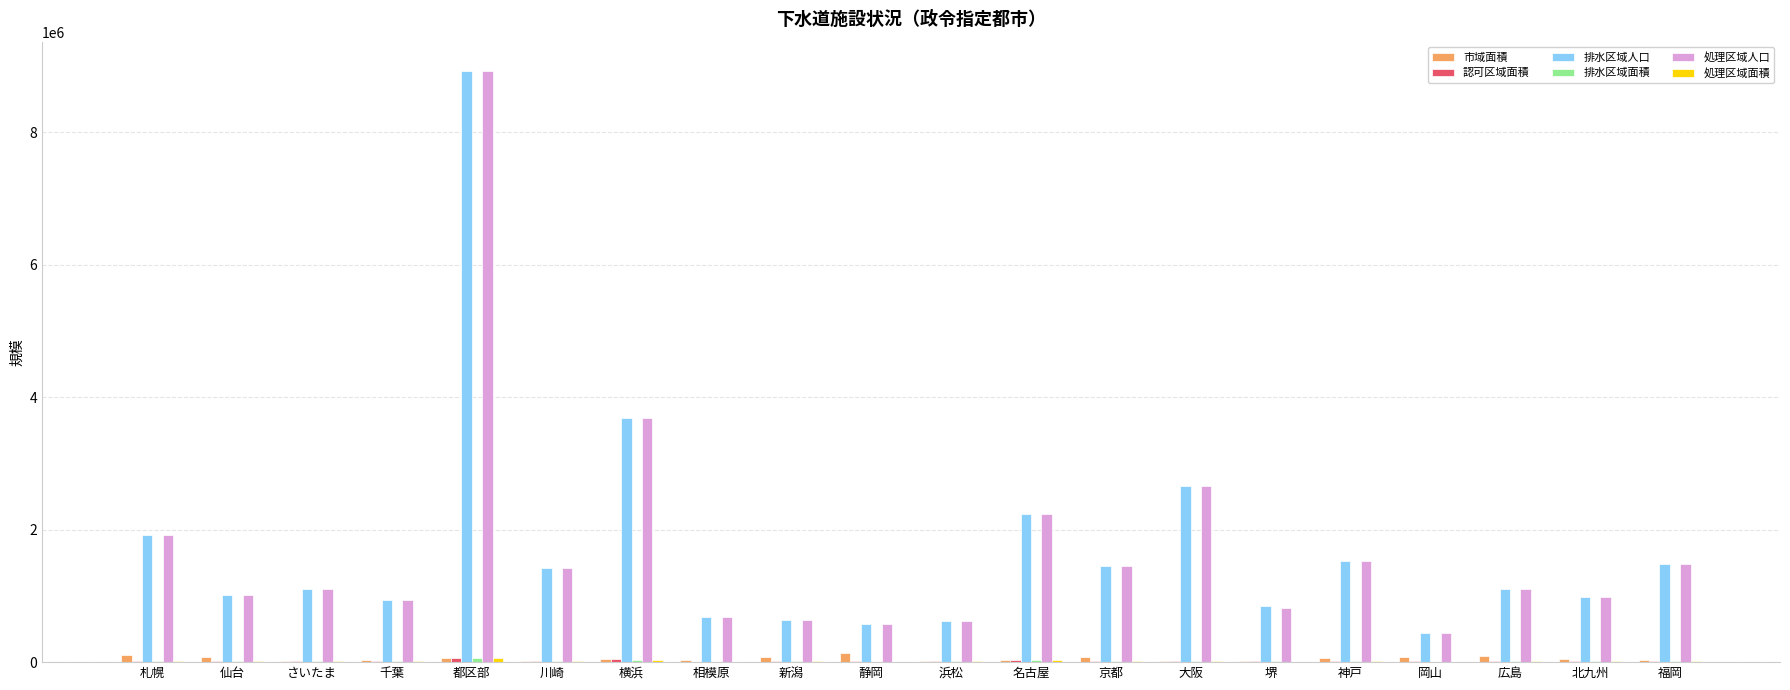

How many data points does each series have?

20